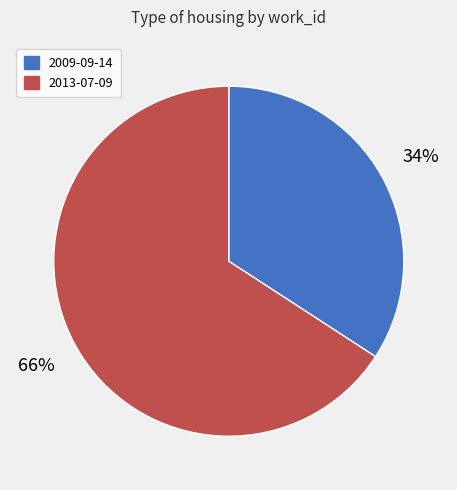

What percentage is the 2009-09-14 slice, to the nearest percent?

34%